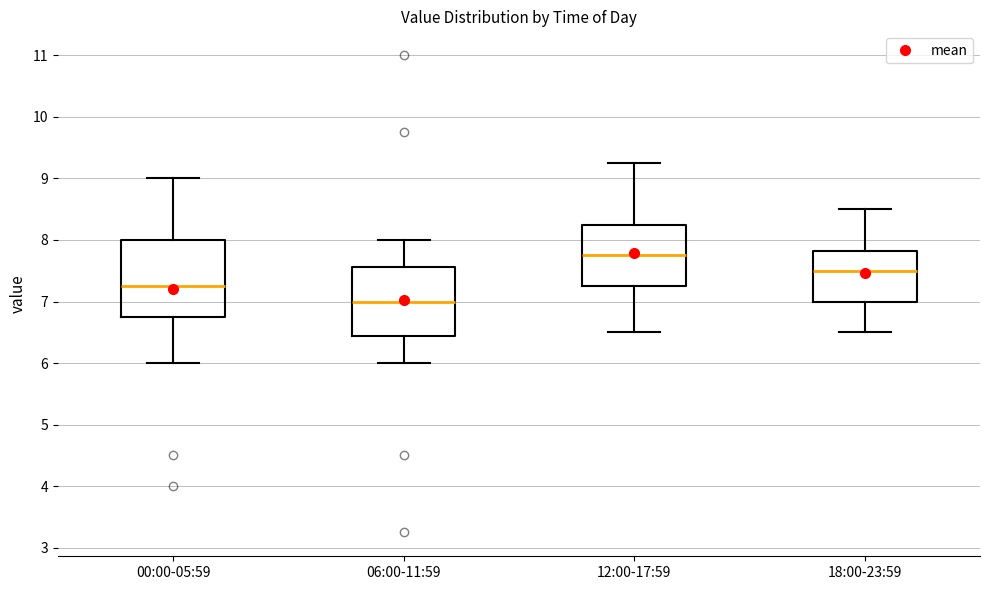

Where does the median line of the box for 00:00-05:59 sit on the y-axis? The values are not printed on the chart, so give them approximately, as read against the axis.

7.3